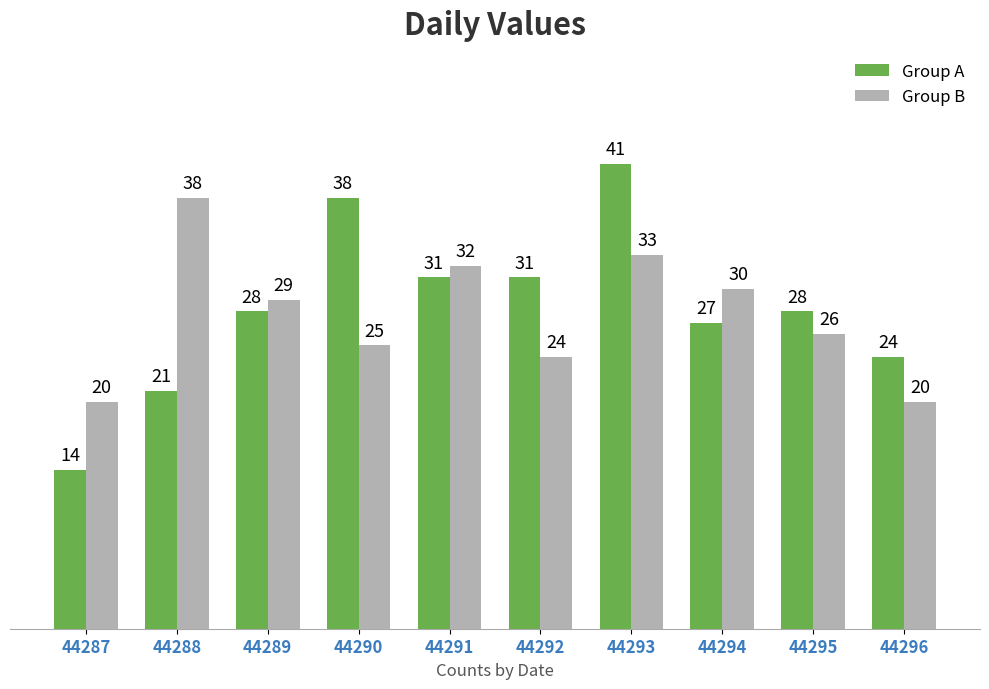

What is the highest value of the Group A series?

41